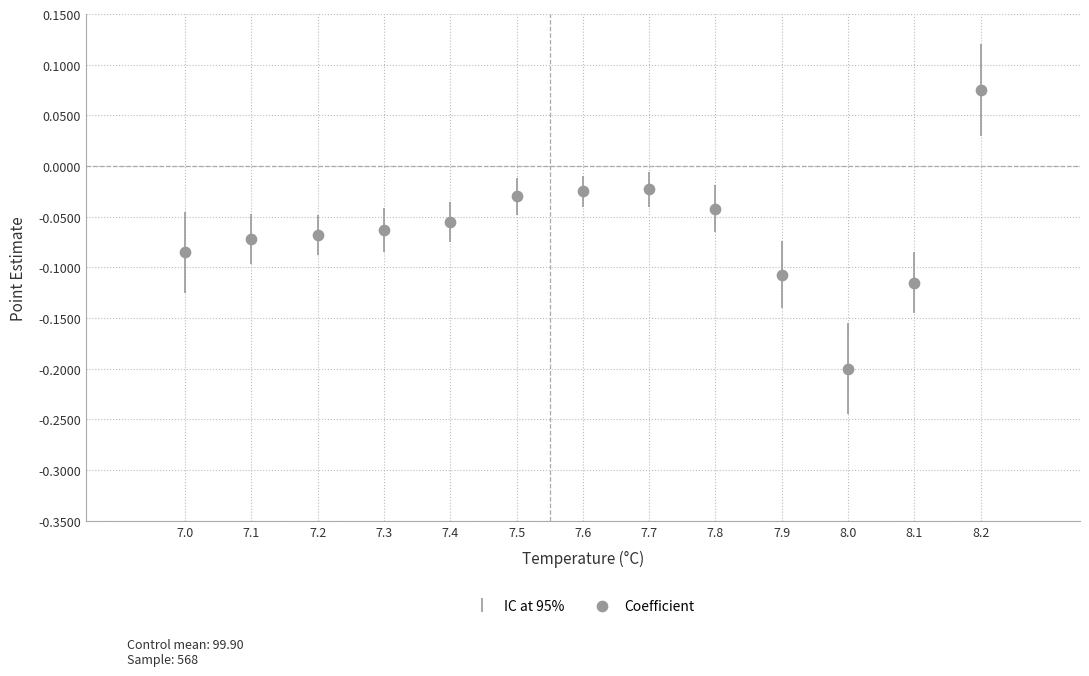

What is the range of Y values (max minus min)?

0.3